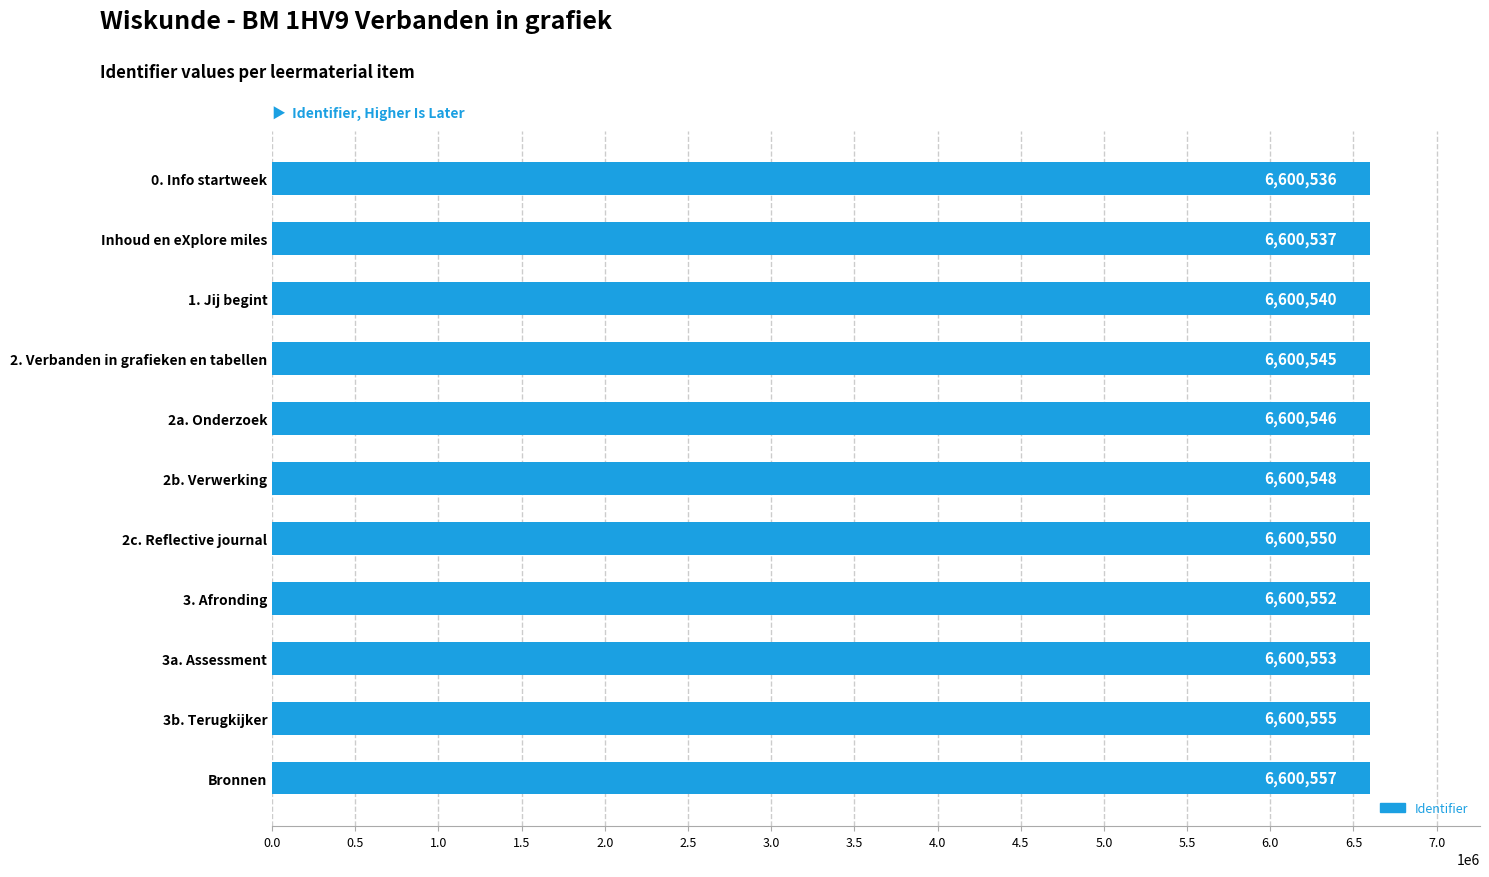

Reading bottom to top, extract all data points from this chart.

Bronnen=6600557	3b. Terugkijker=6600555	3a. Assessment=6600553	3. Afronding=6600552	2c. Reflective journal=6600550	2b. Verwerking=6600548	2a. Onderzoek=6600546	2. Verbanden in grafieken en tabellen=6600545	1. Jij begint=6600540	Inhoud en eXplore miles=6600537	0. Info startweek=6600536